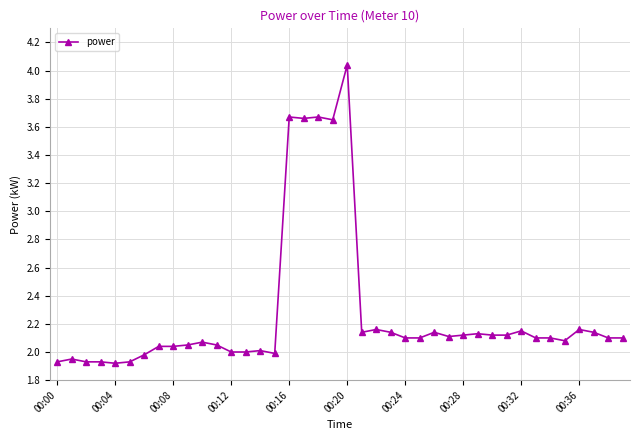

True or false: there are more than 1 points higher than both neighbors.

True